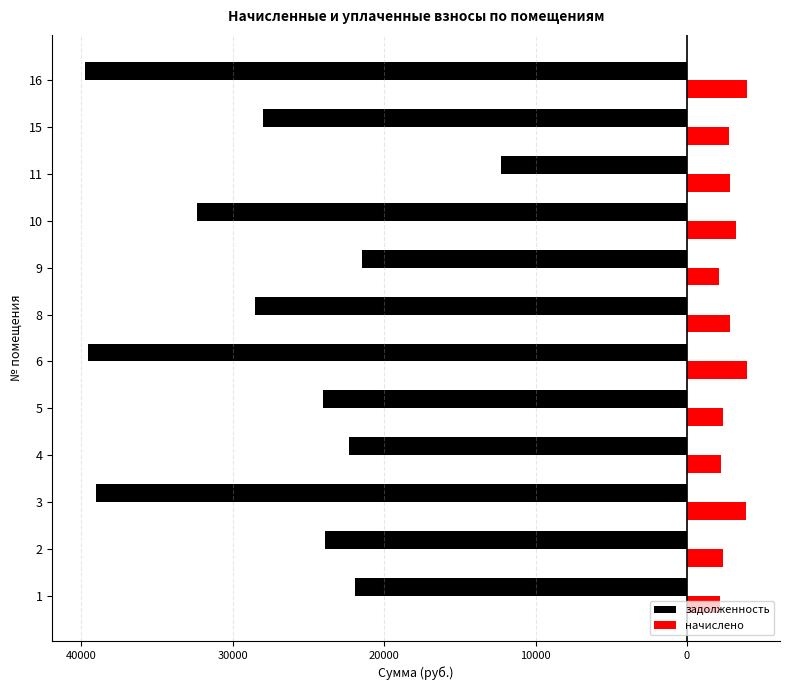

Where is начислено nearest to the value 3048?

10